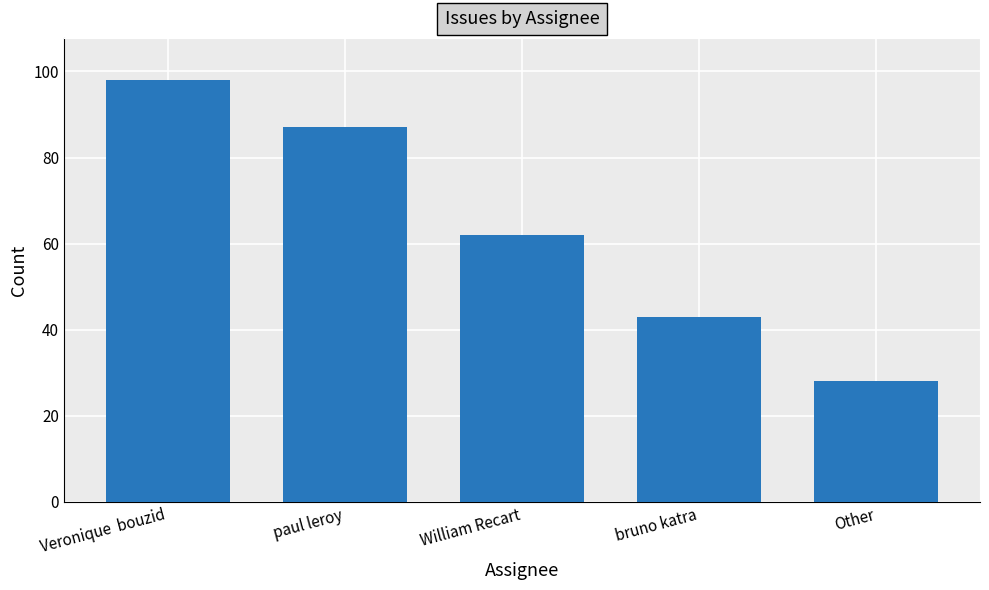

Approximately how many times larger is the value at paul leroy compared to Veronique  bouzid?

0.9